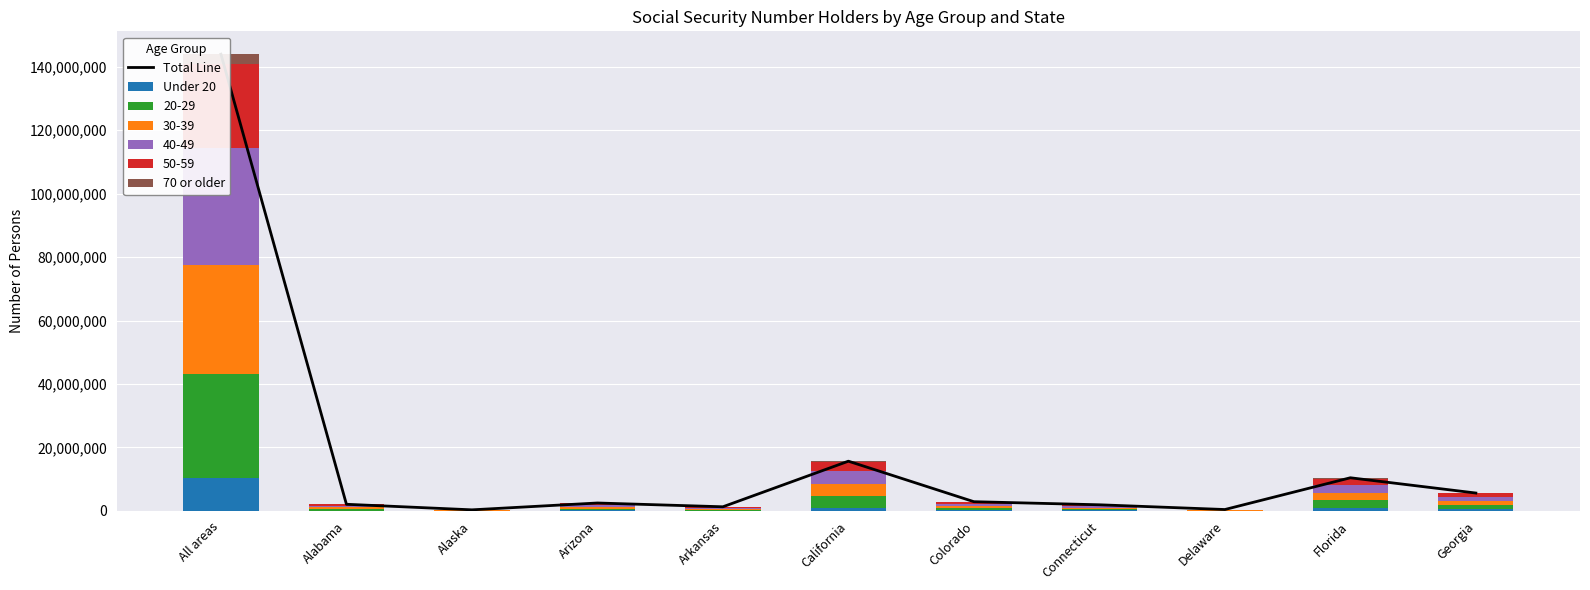

What is the difference between the maximum and minimum values in the 70 or older series?

3211317